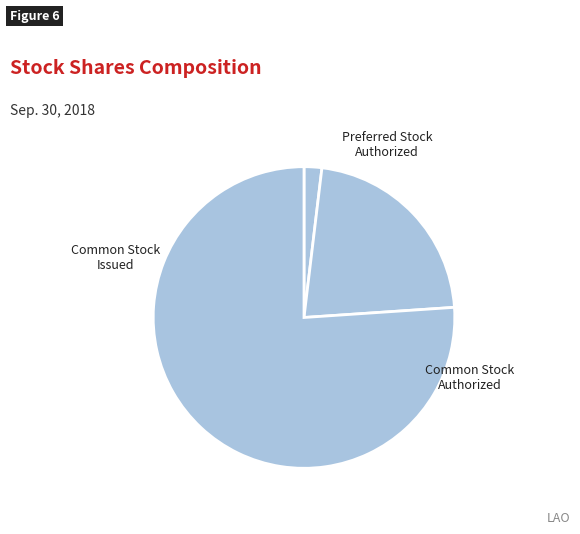

Is there a majority slice in this chart?

Yes